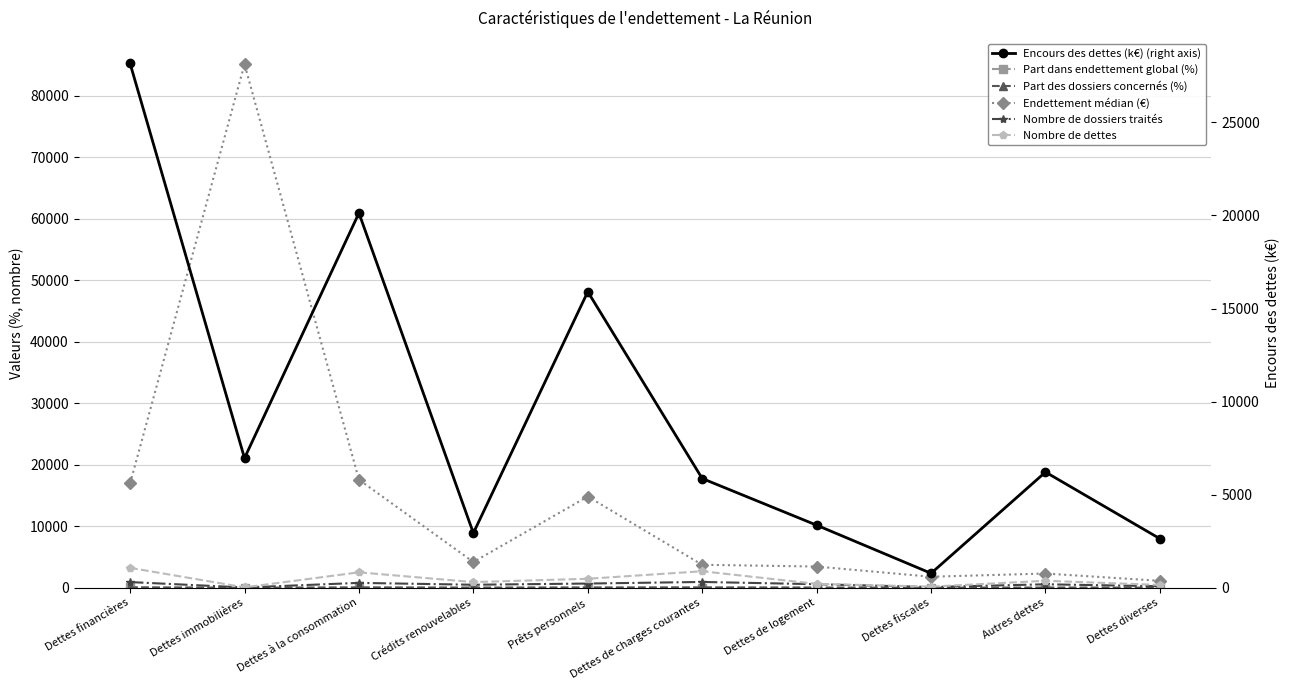

At which label does Endettement médian (€) reach its minimum?

Dettes diverses